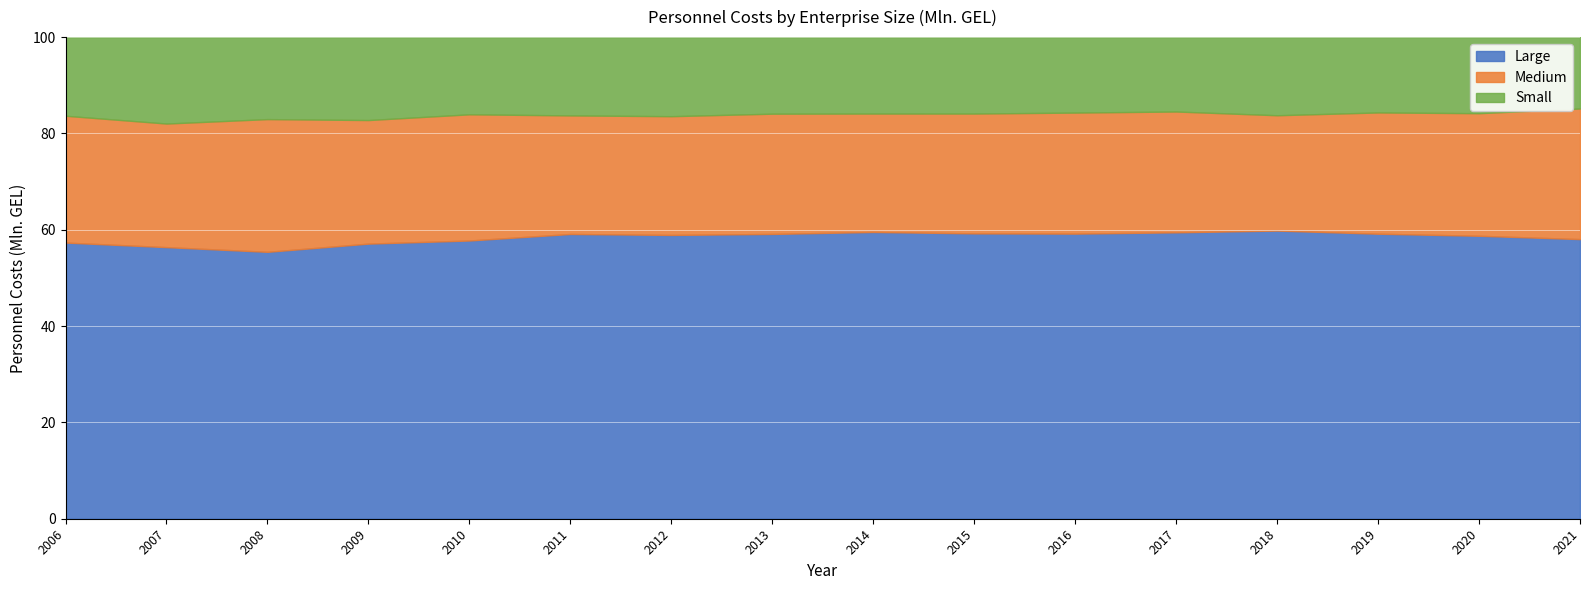

The value of Small at 2016 is 1858.8. True or false?

True